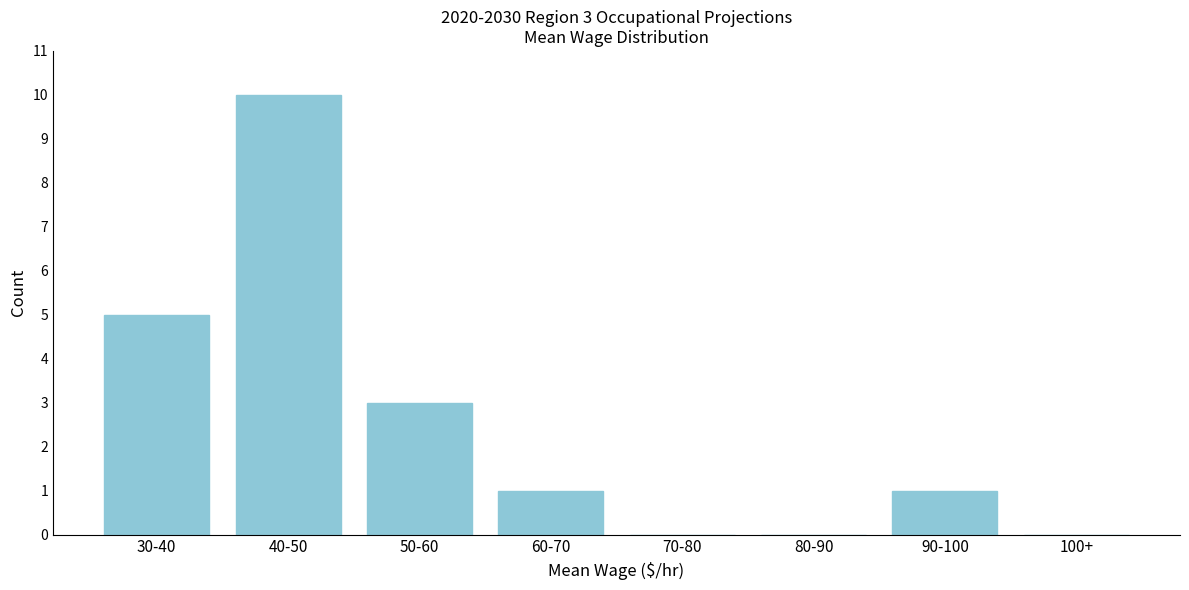

Reading left to right, list all the values displayed in this chart.

30-40=5	40-50=10	50-60=3	60-70=1	70-80=0	80-90=0	90-100=1	100+=0